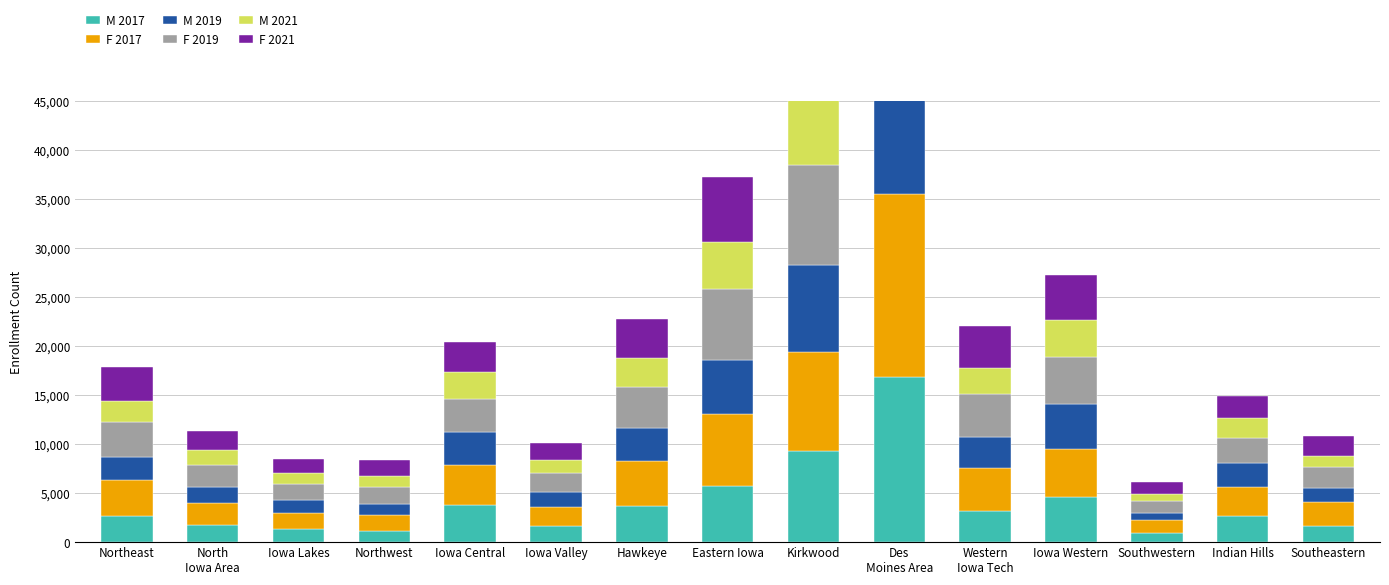

How many data points in M 2019 are above 2429?

7